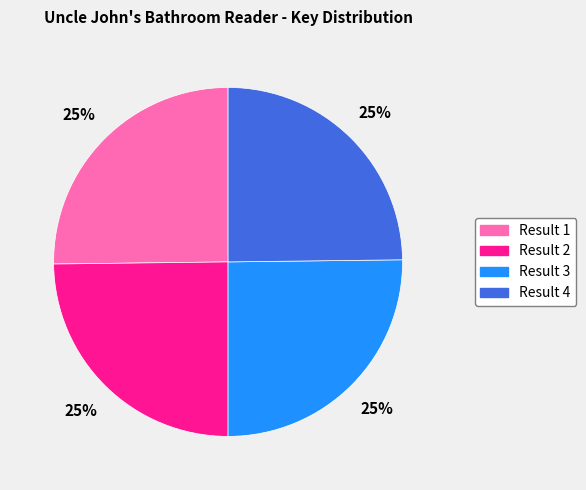

To the nearest percent, what is the average slice percentage?

25%